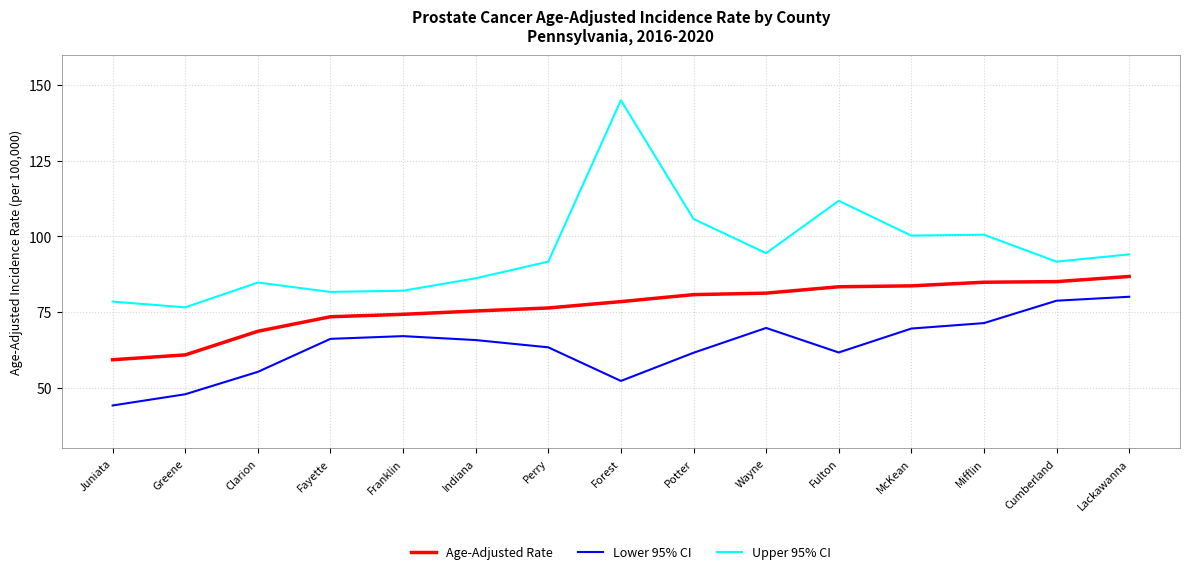

How many series are shown in this chart?

3